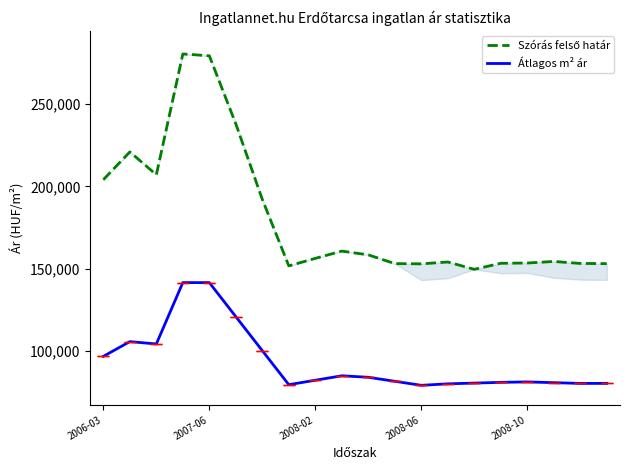

What is the difference between the highest and lowest values at 13?

73928